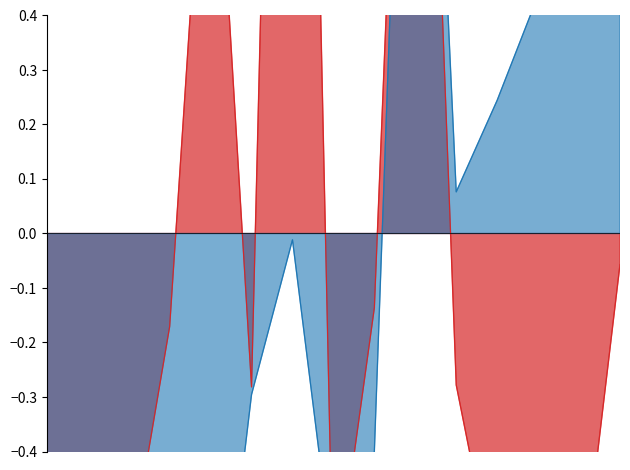

What is the sum of the Total Harga values at 2021-12-01 and 2021-11-03?

-1.2